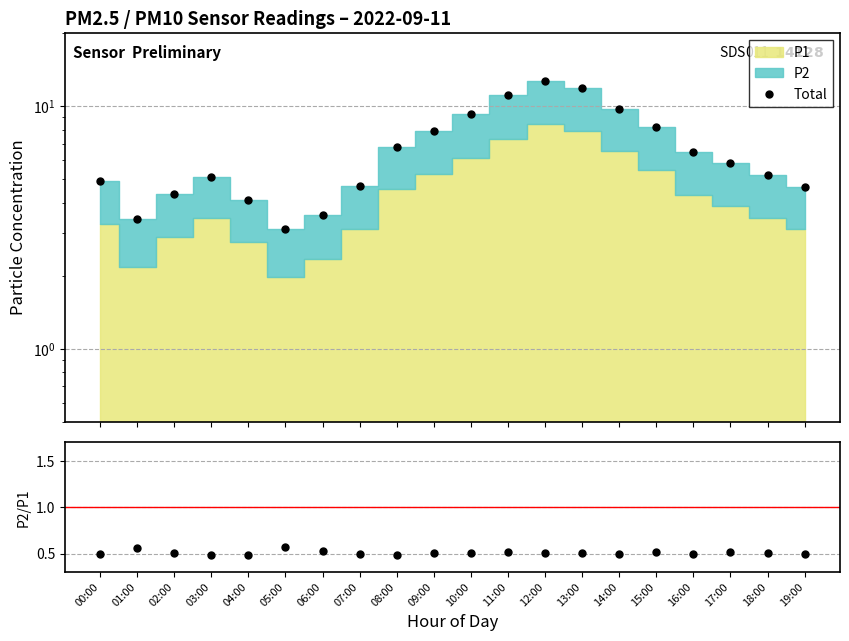

What is the difference between the maximum and second lowest values in the P2/P1 series?

0.1